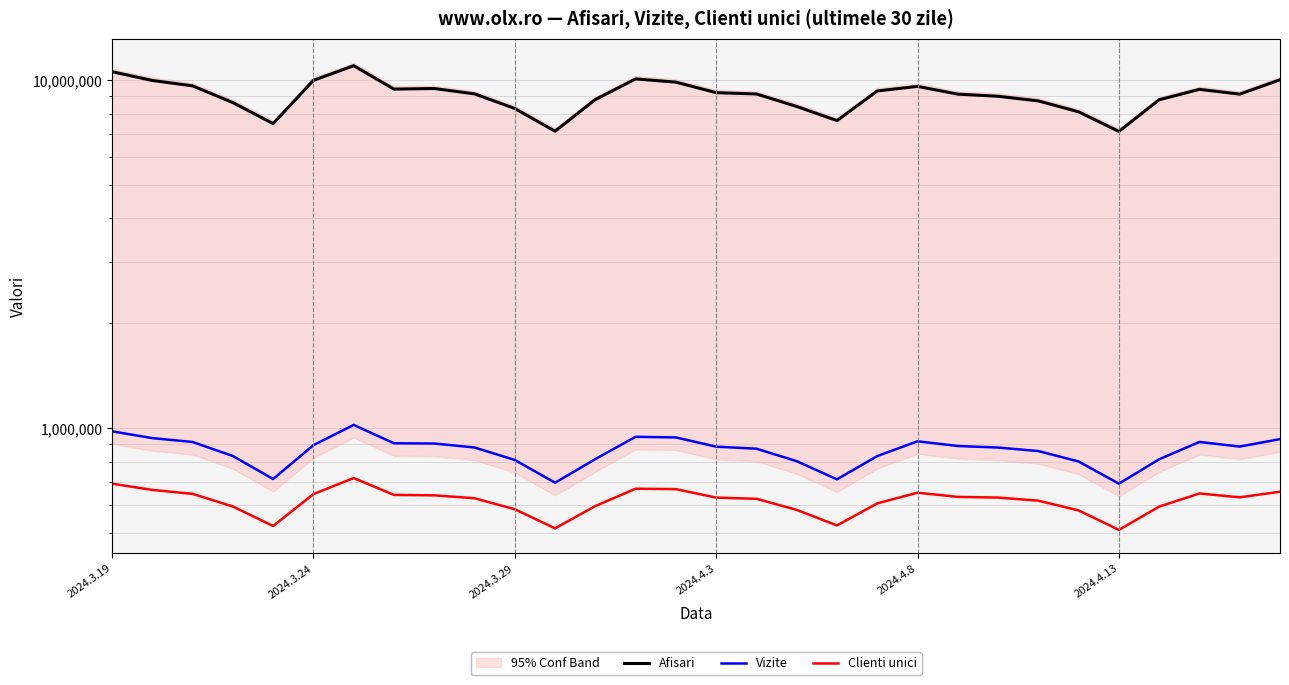

What is the difference between the highest and lowest values at 19?

8692070